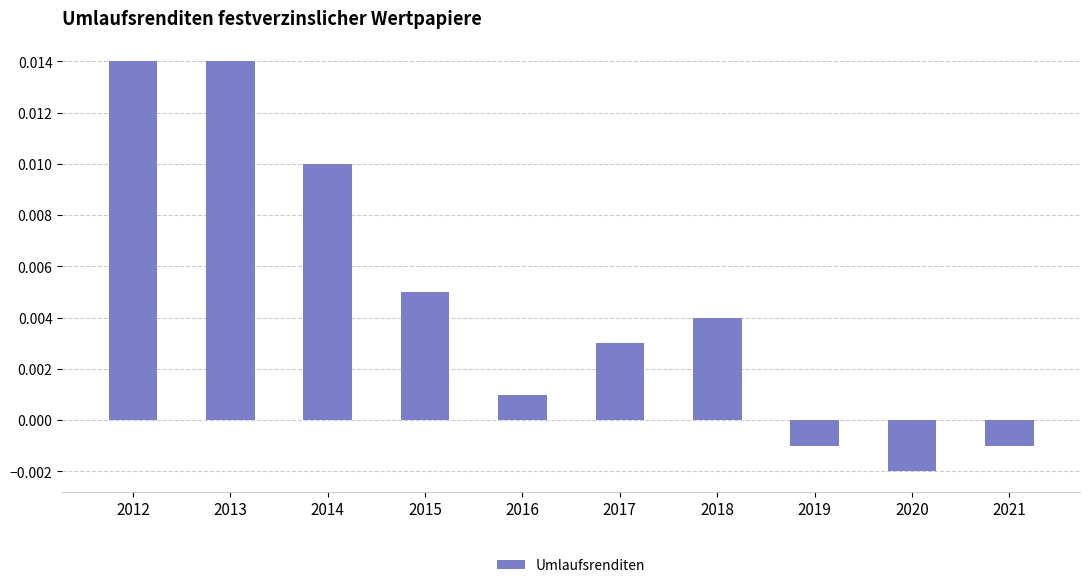

At which label does the data first exceed 0?

2012